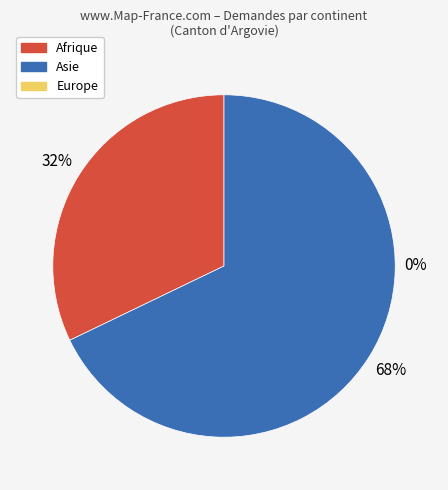

Count the number of slices in the pie.

3